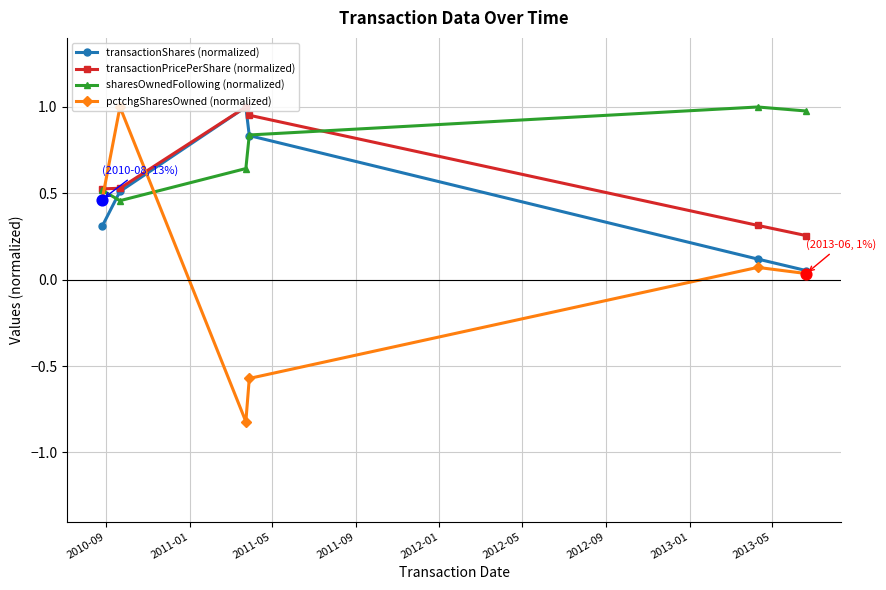

At how many categories does at least one series exceed 0?

6